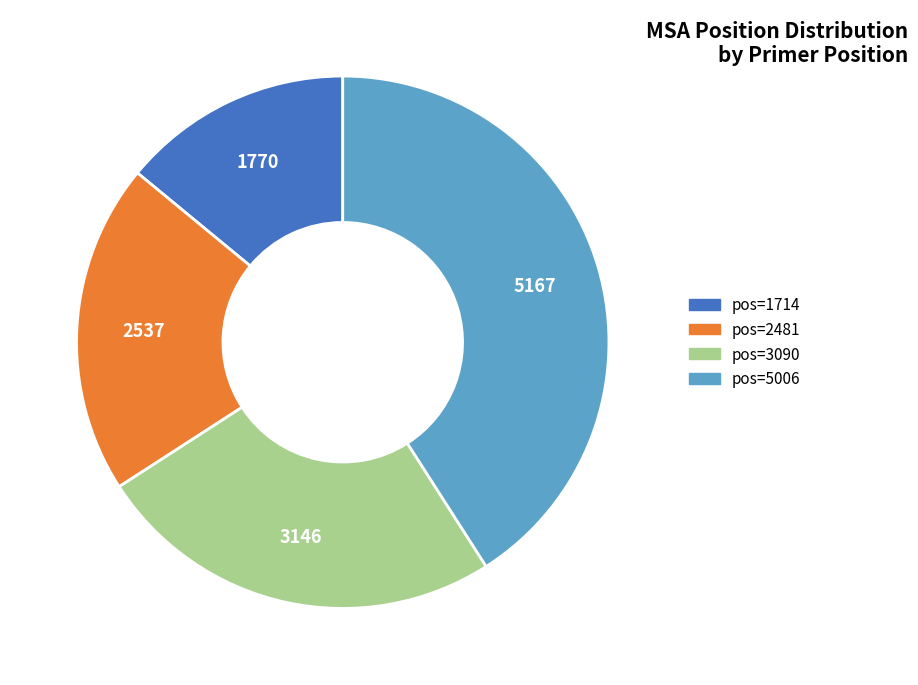

Count the number of slices in the pie.

4